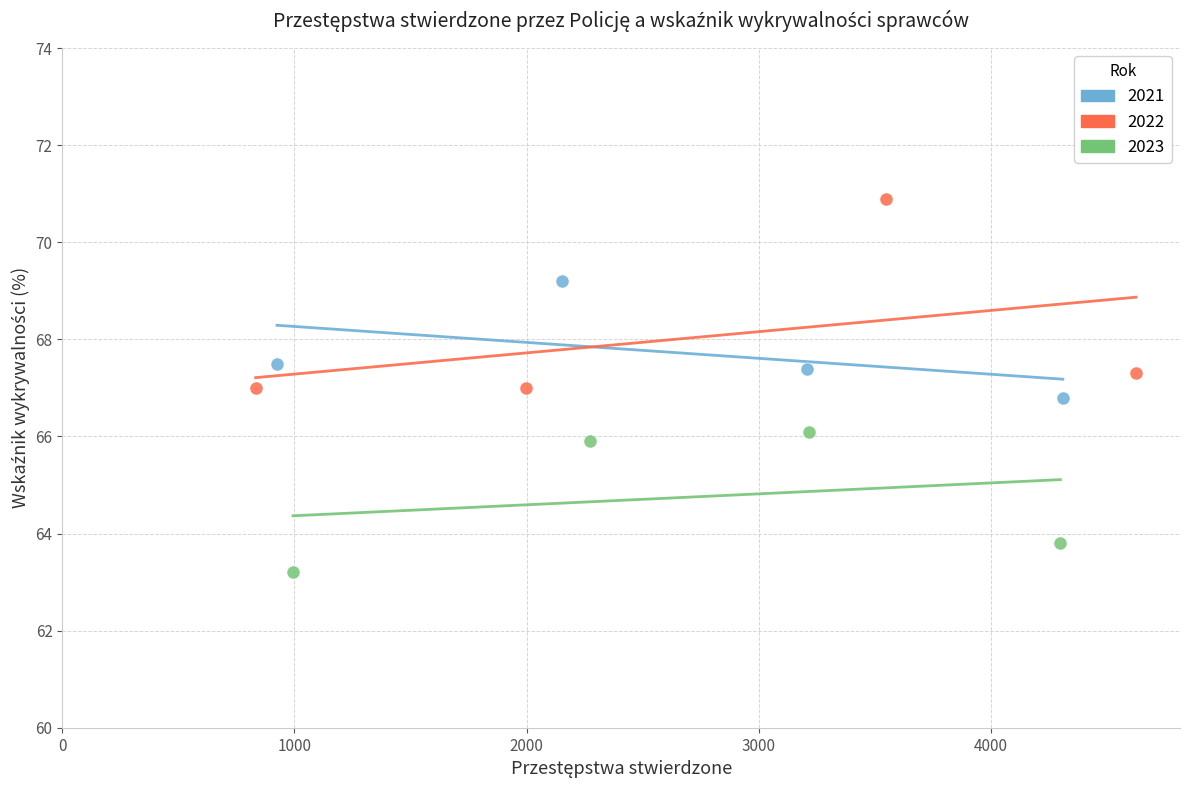

What are all the series names shown in the legend?

2021, 2022, 2023